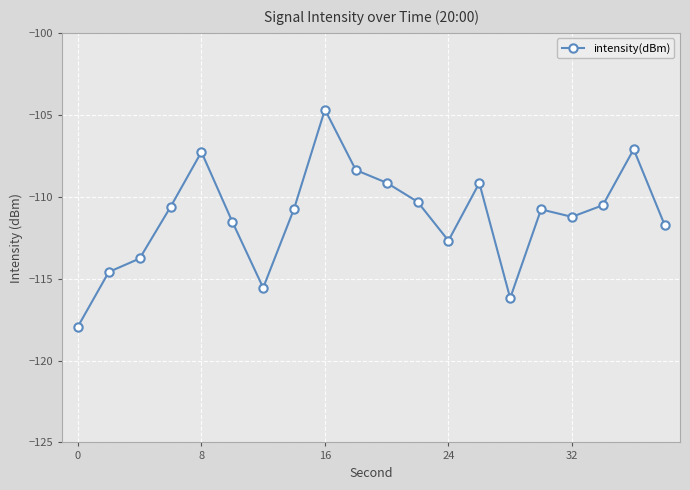

What is the difference between the second highest and minimum values?

10.8